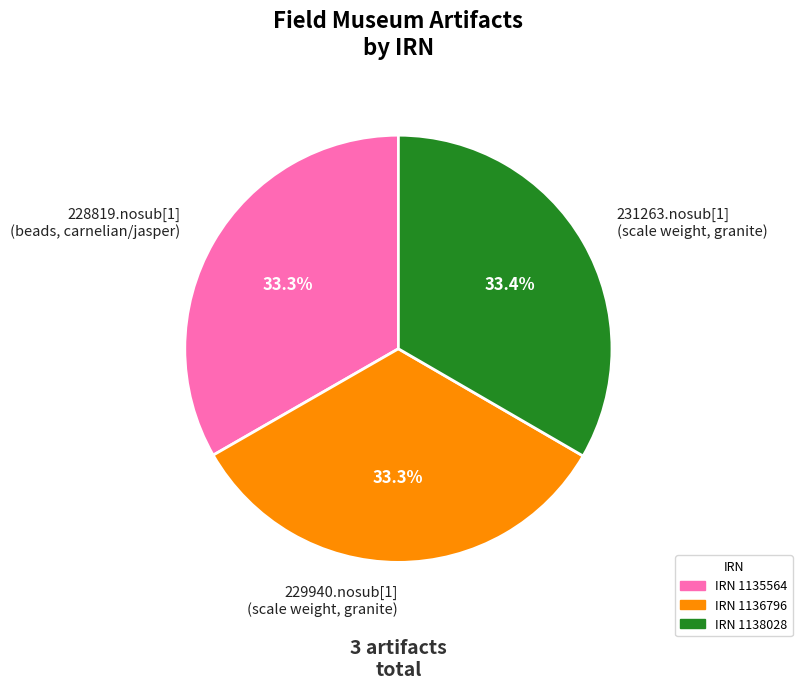

Is the sum of 229940.nosub[1] (scale weight, granite) and 228819.nosub[1] (beads, carnelian/jasper) greater than half?

Yes